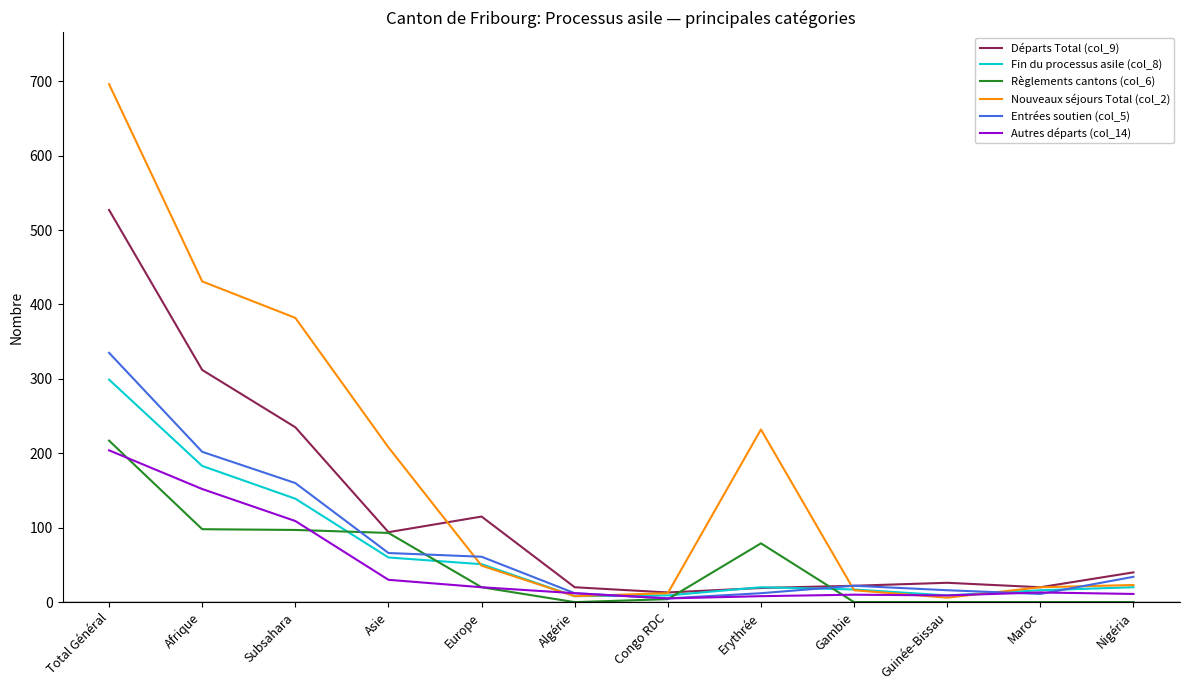

What is the highest value of the Entrées soutien (col_5) series?

335